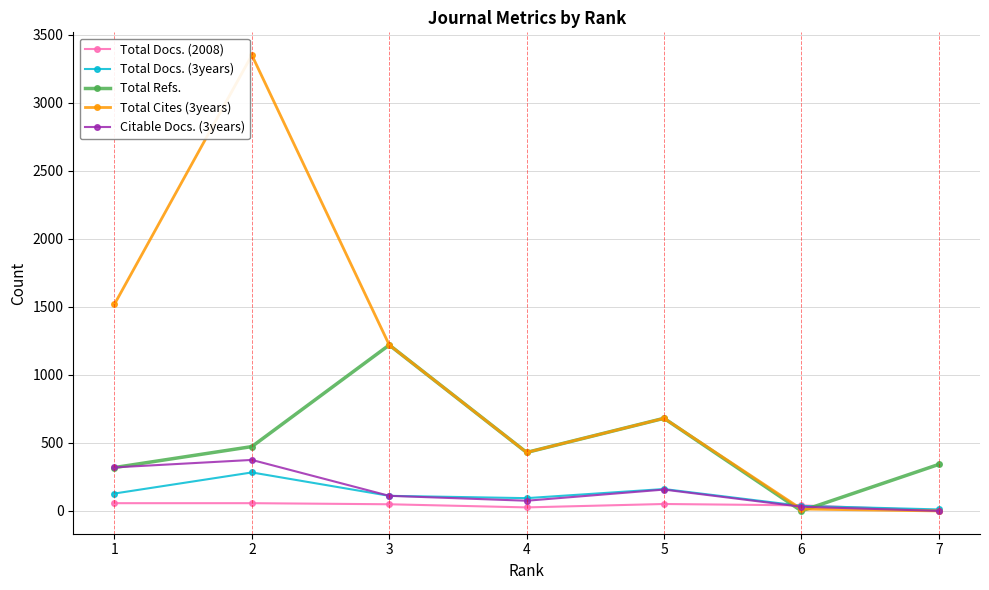

Read the Total Refs. value at 2.

473